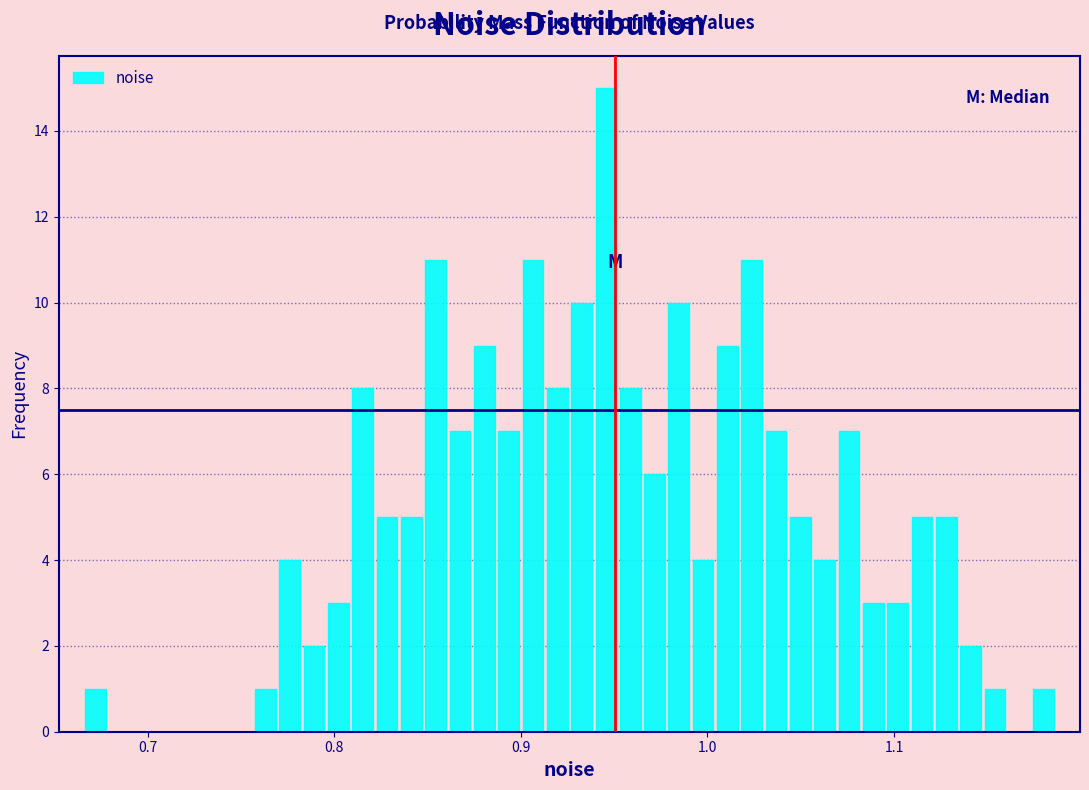

Read against the x-axis, roughly where is the centre of the tallest bar?

0.95